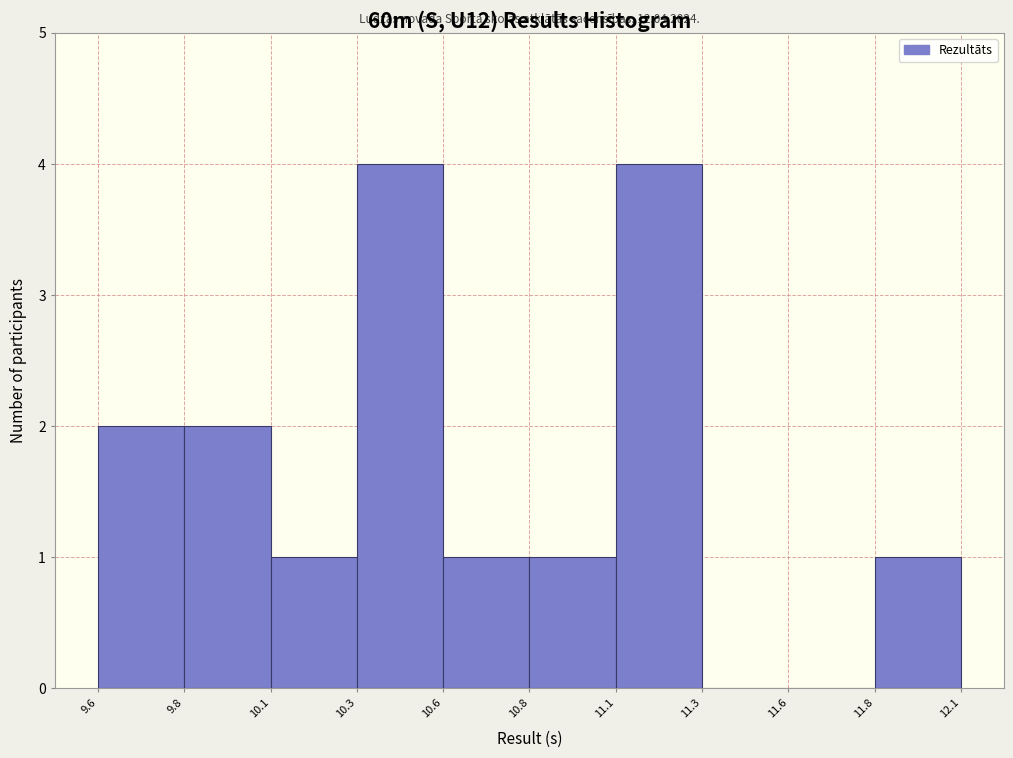

Reading left to right, transcribe all the data shown in this chart.

9.6=2	9.8=2	10.1=1	10.3=4	10.6=1	10.8=1	11.1=4	11.3=0	11.6=0	11.8=1